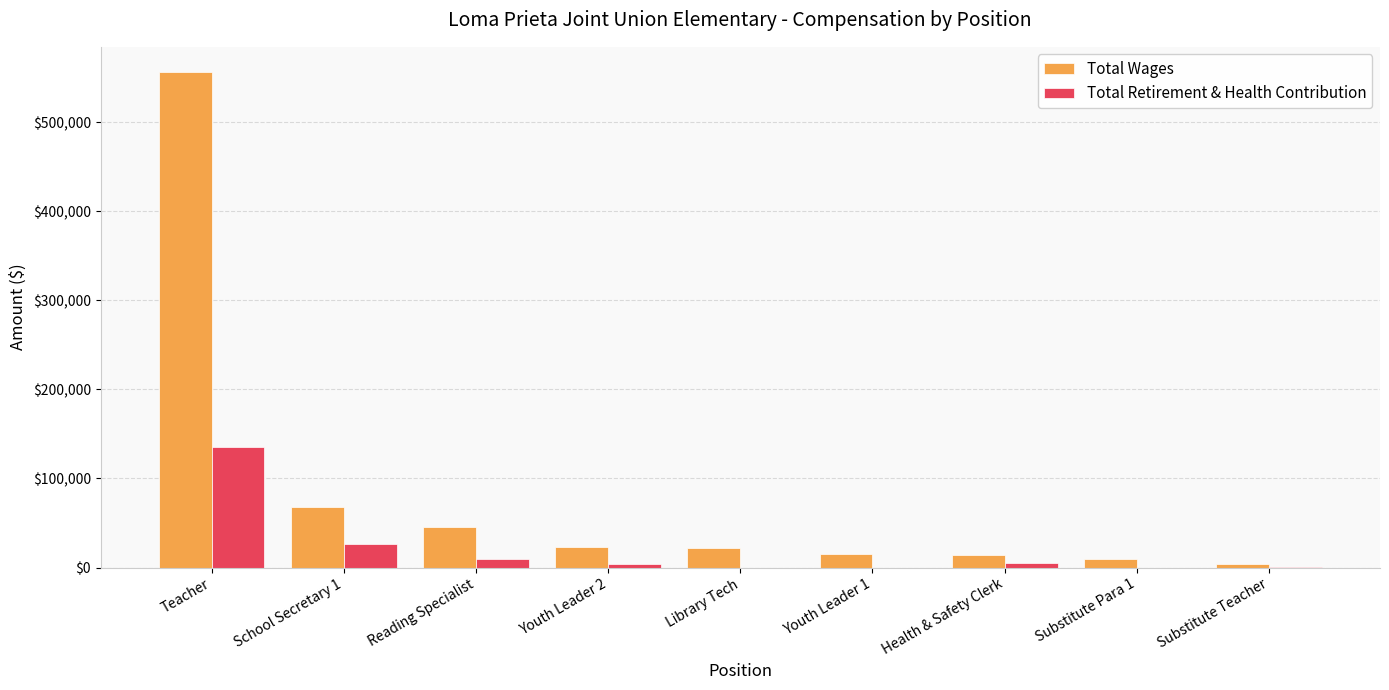

How many categories are shown in the chart?

9